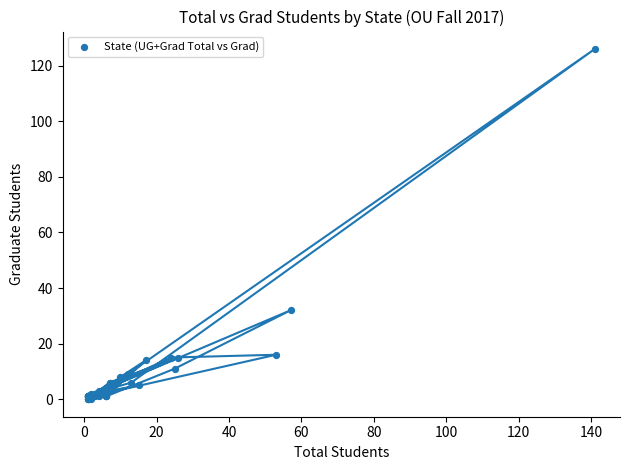

What Y value in the scatter plot is closest to 63?

32